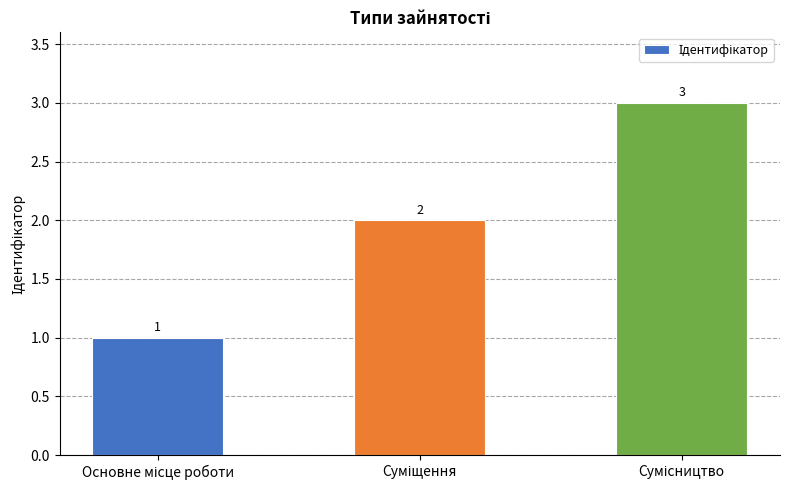

What is the sum of all values?

6